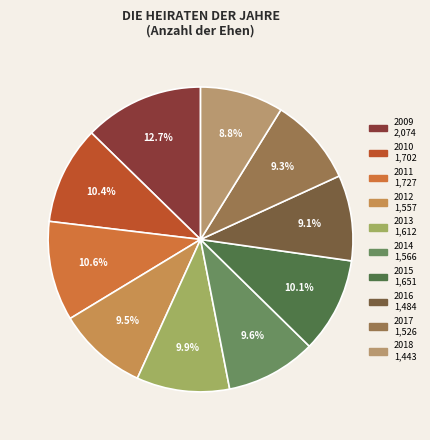

Which category has the biggest portion of the pie?

2009